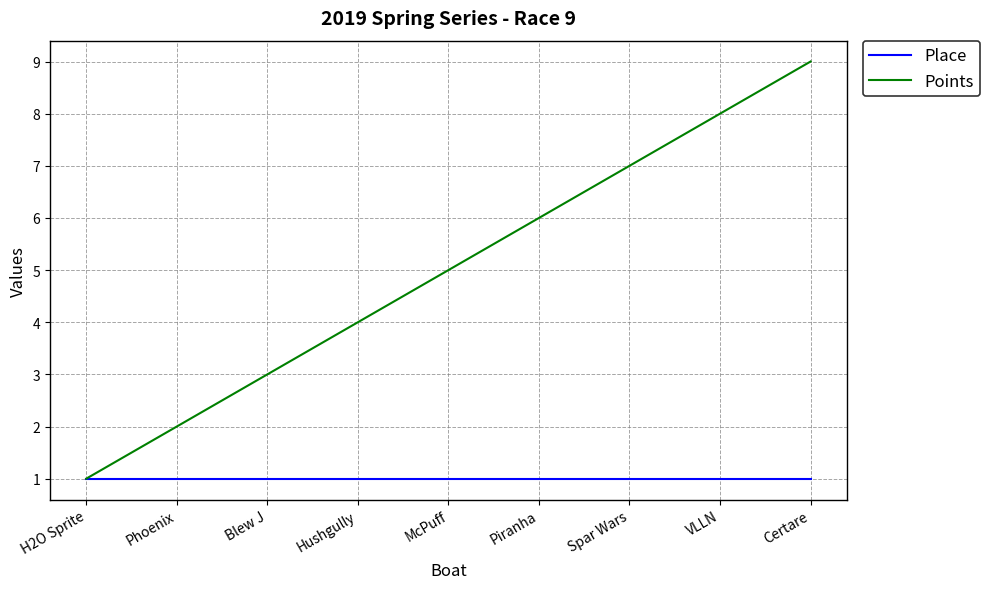

How many distinct data groups are displayed?

2